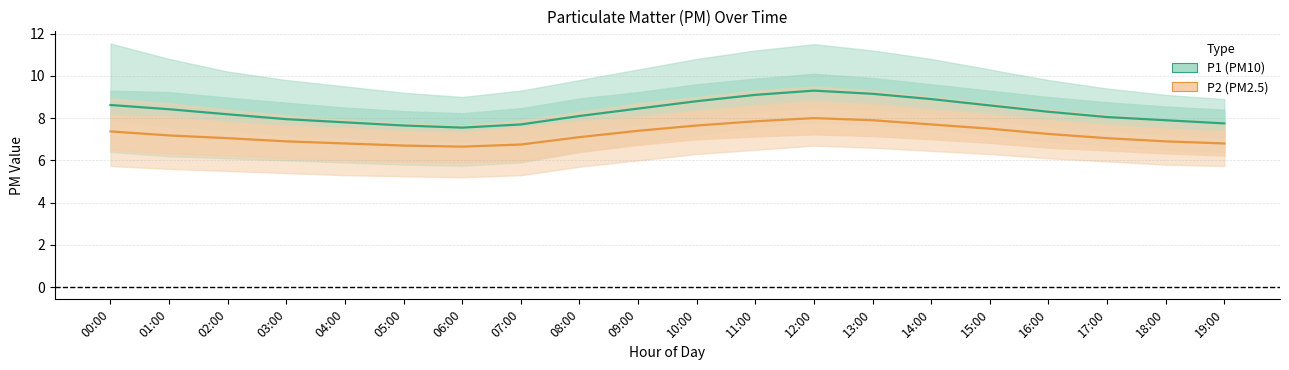

What is the difference between the second highest and second lowest values in the P1 series?

1.5